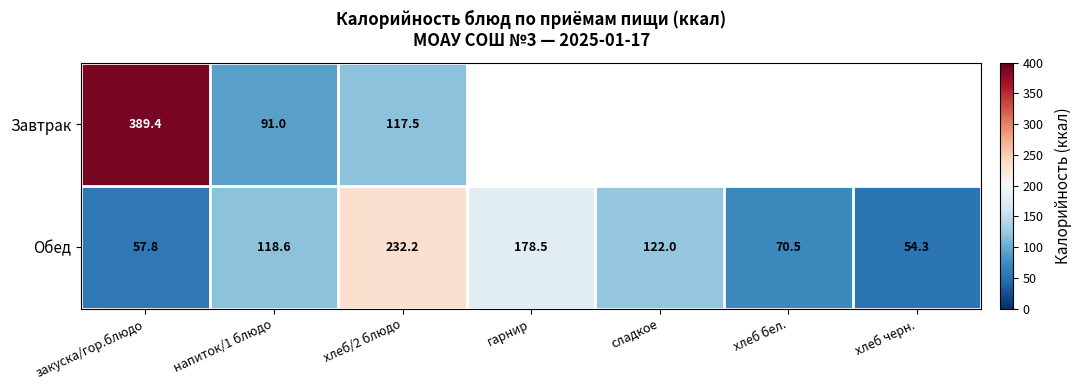

What is the maximum value for Обед?

232.2